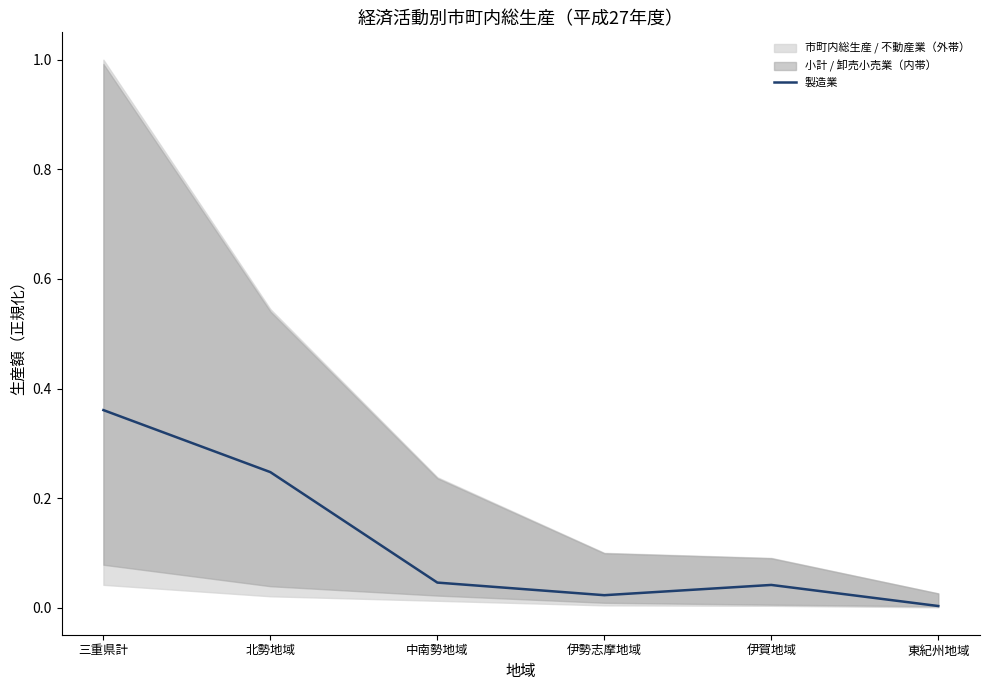

True or false: the data shows 0.1 at 伊賀地域.

False